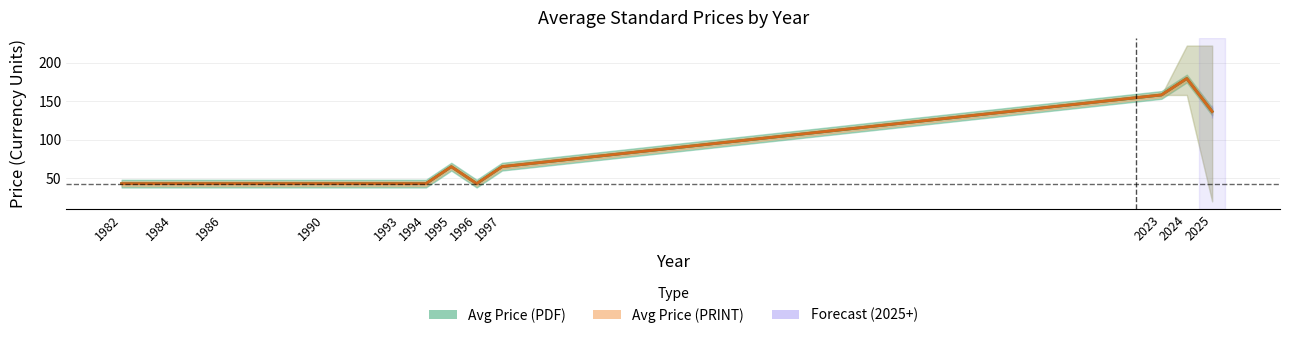

True or false: Avg Price (PRINT) and Avg Price (PDF) intersect in this chart.

False